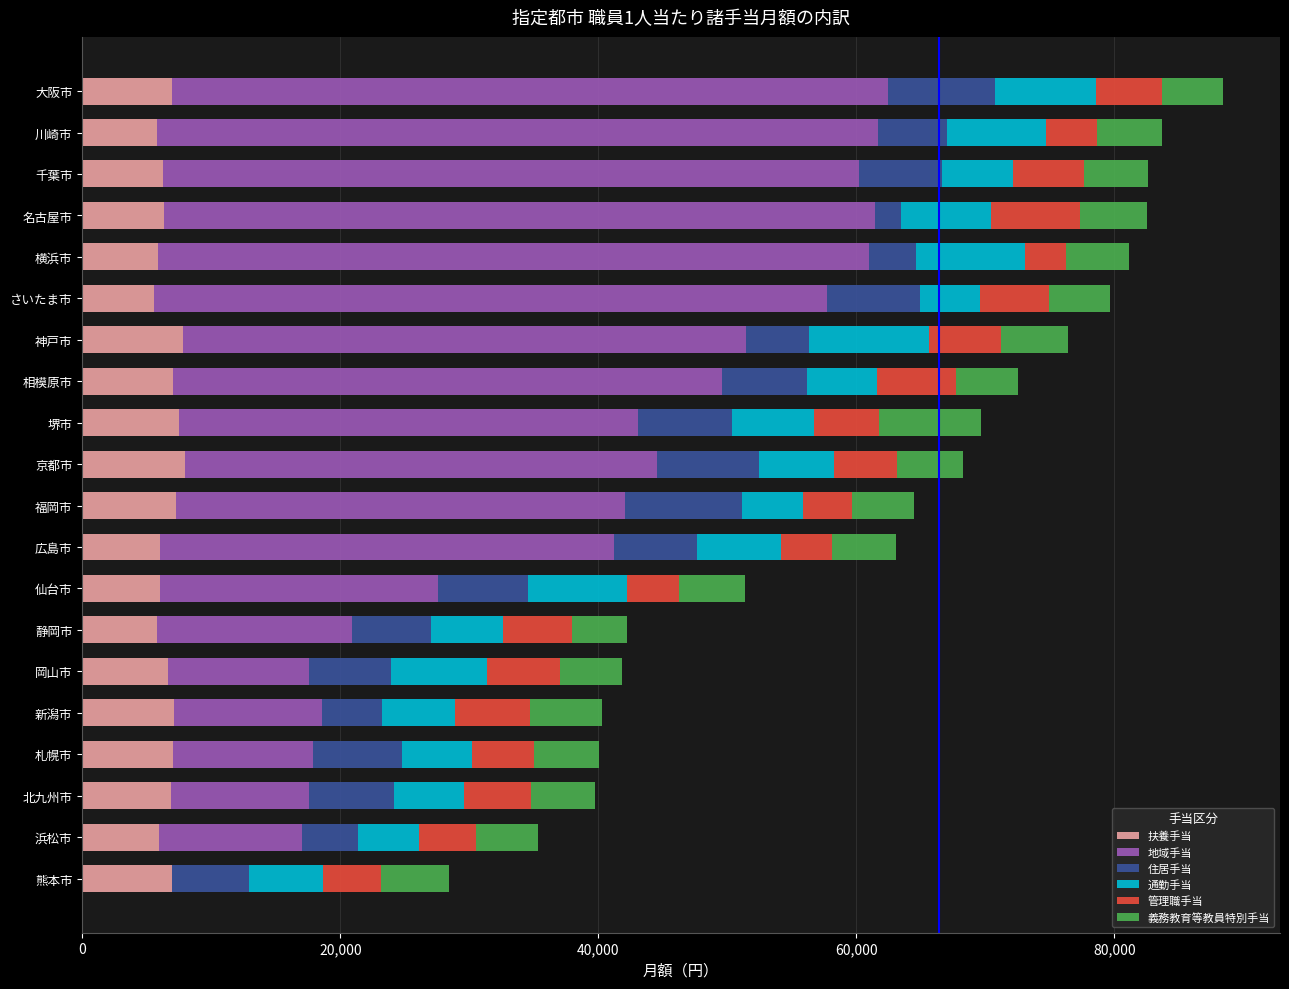

What is the maximum value for 扶養手当?

7978